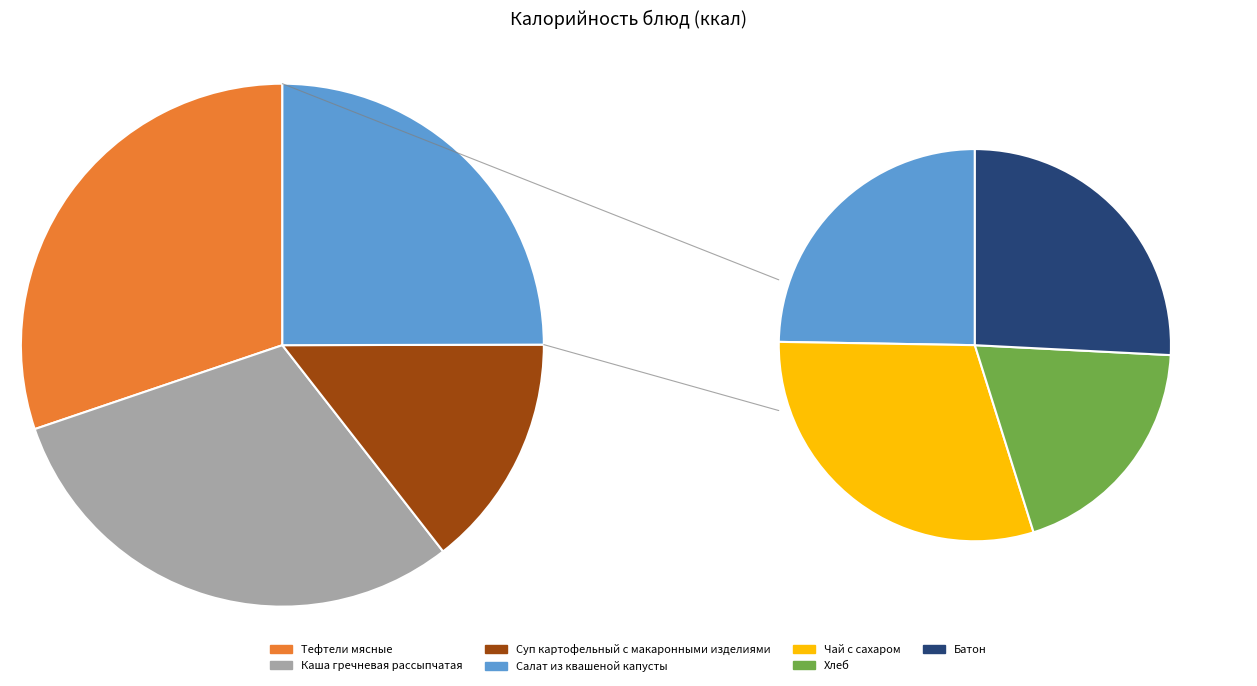

How many slices are in this pie chart?

7